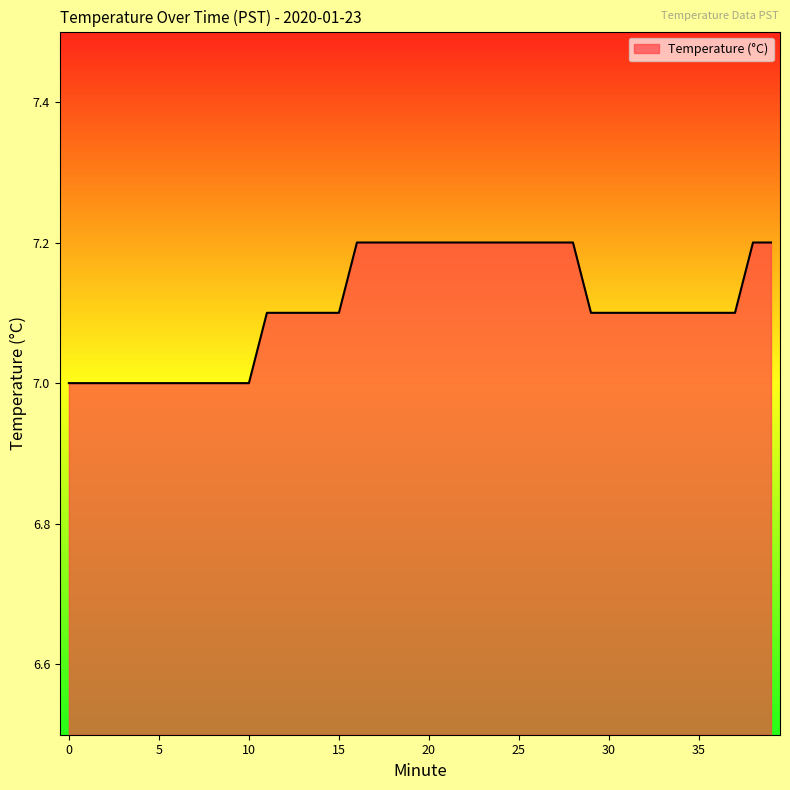

What is the maximum value shown in the chart?

7.2